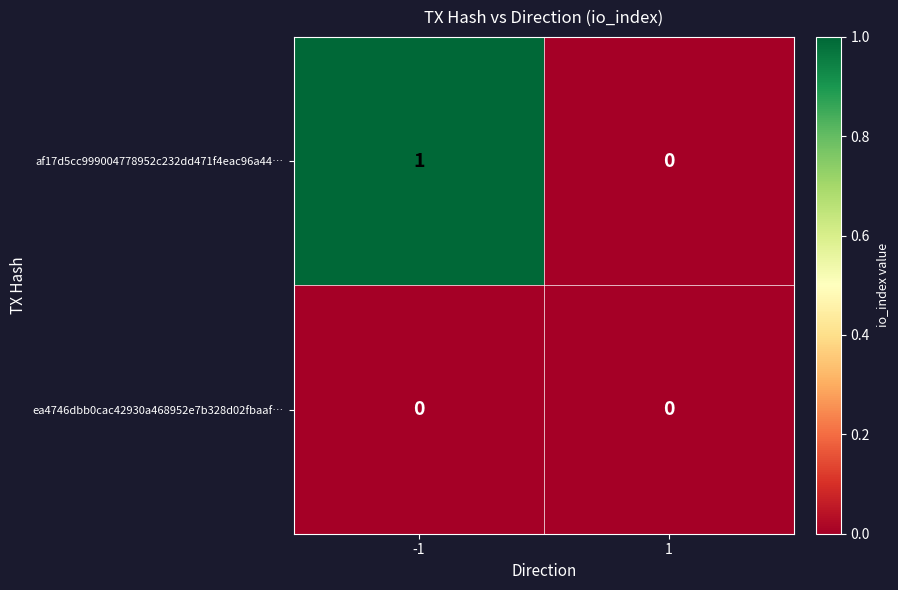

Reading left to right, what are all the values shown in this chart?

af17d5cc999004778952c232dd471f4eac96a44…: -1=1	1=0
ea4746dbb0cac42930a468952e7b328d02fbaaf…: -1=0	1=0